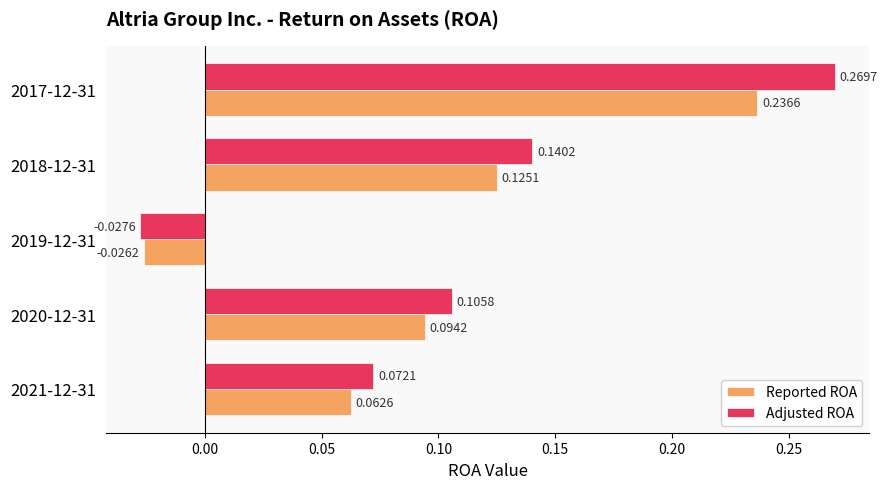

At which category is the sum across all series the highest?

2017-12-31